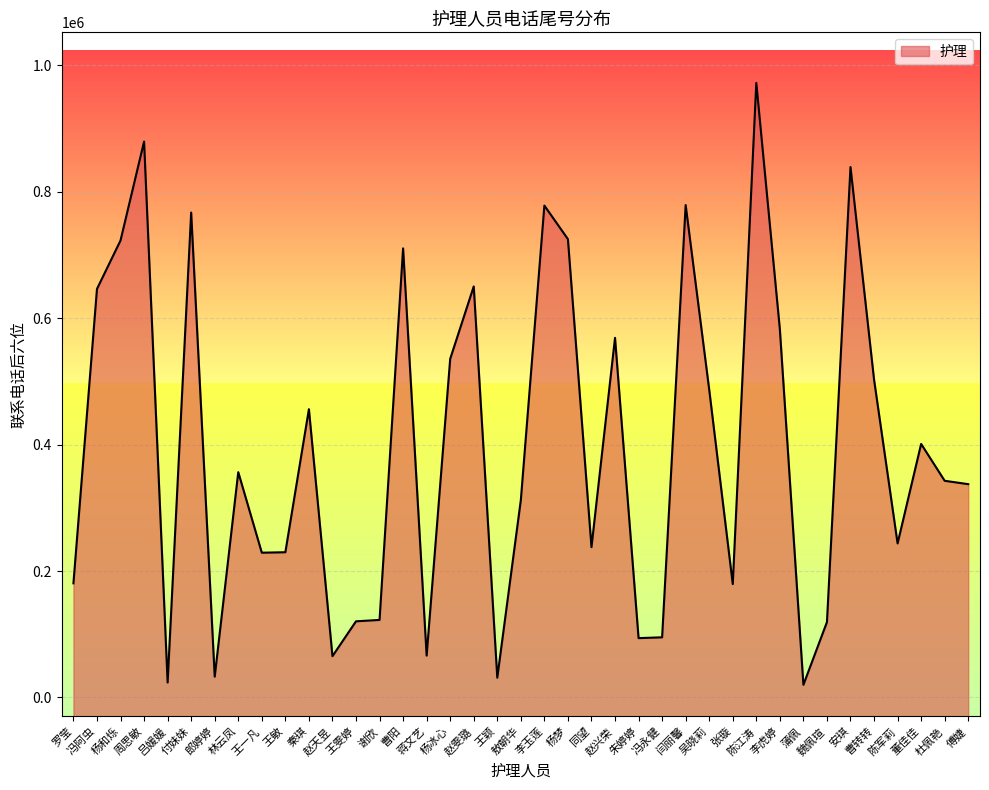

How many interior local valleys (lower than both neighbors) does the data have?

11